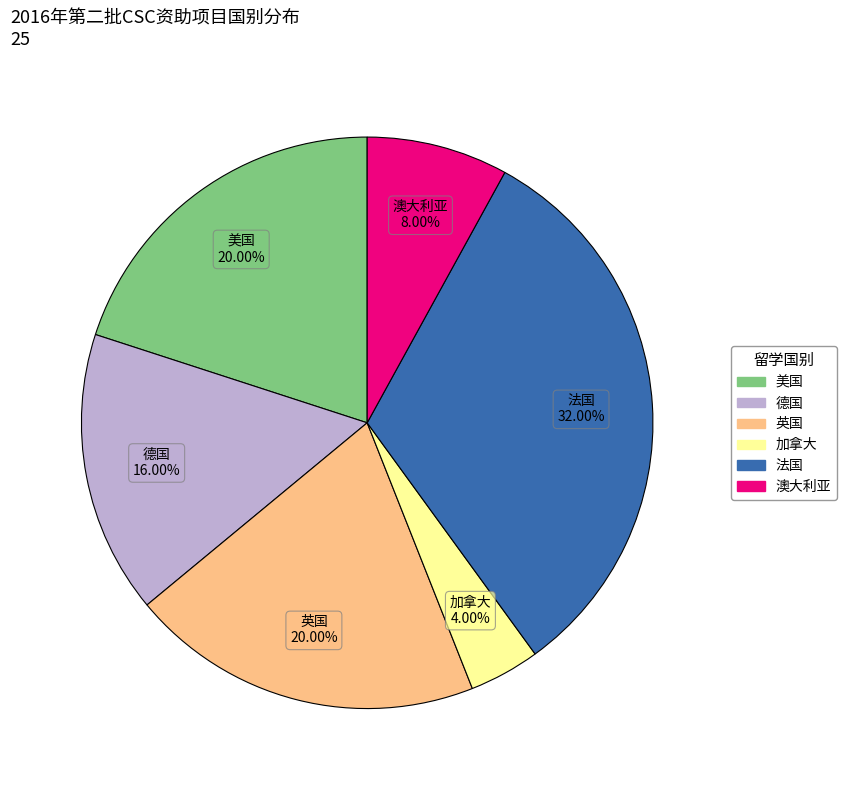

Which slice is the largest?

法国